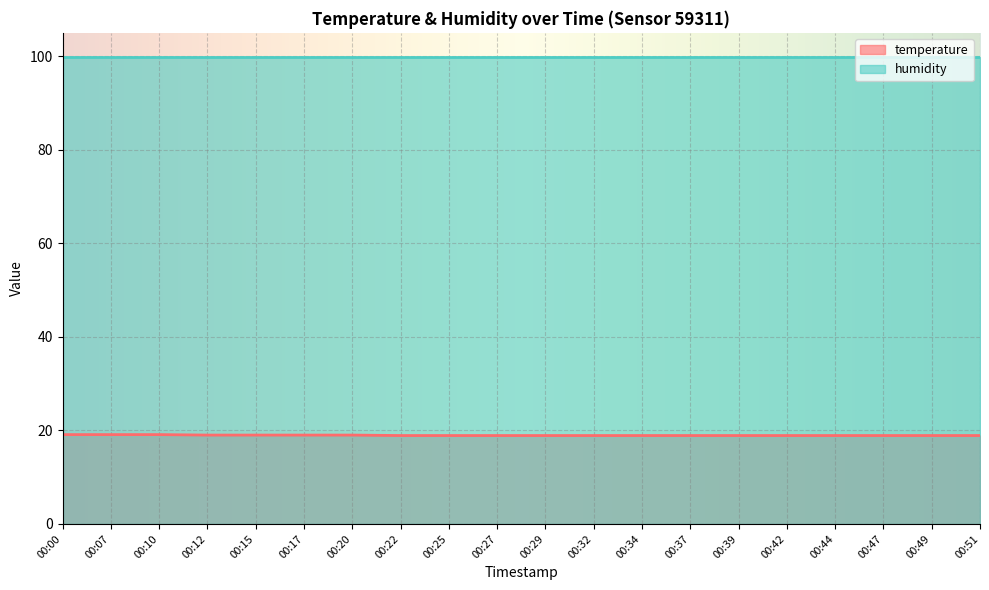

Count the number of categories in the chart.

20